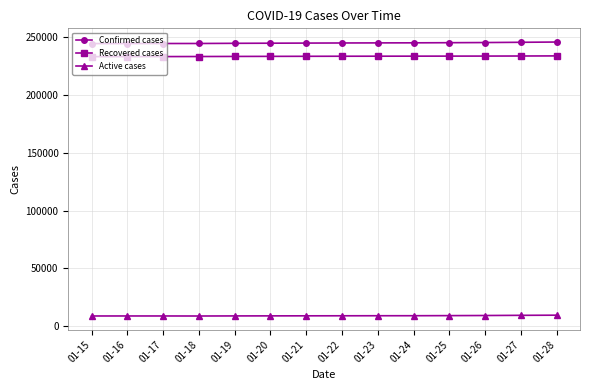

True or false: Confirmed cases and Recovered cases cross at least once.

False